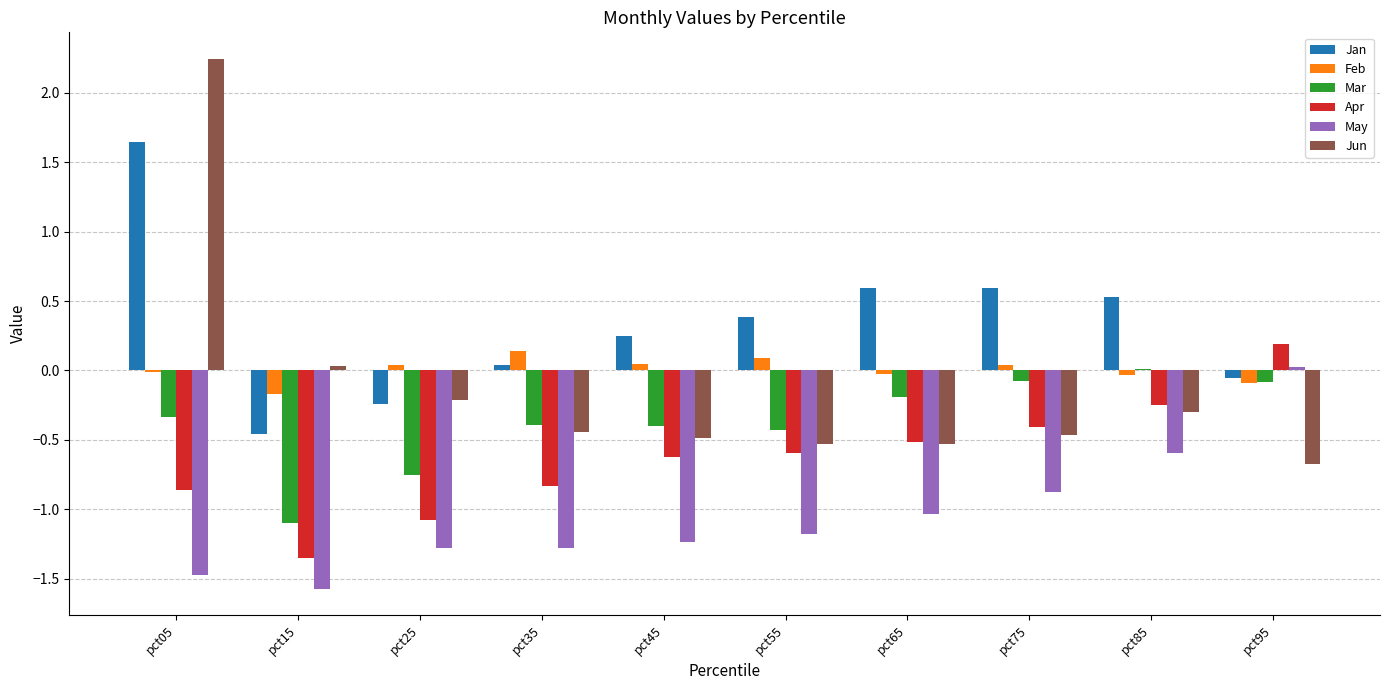

What is the difference between the May values at pct25 and pct15?

0.3